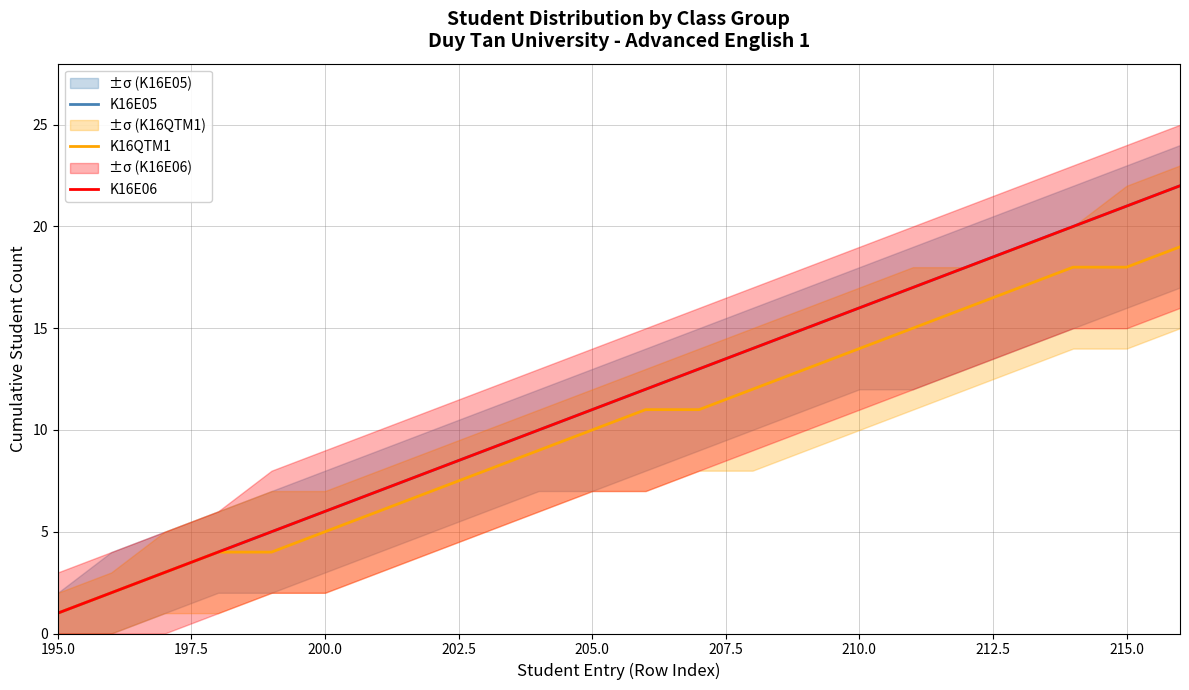

Which series changed the most between 197.5 and 15?

K16E05